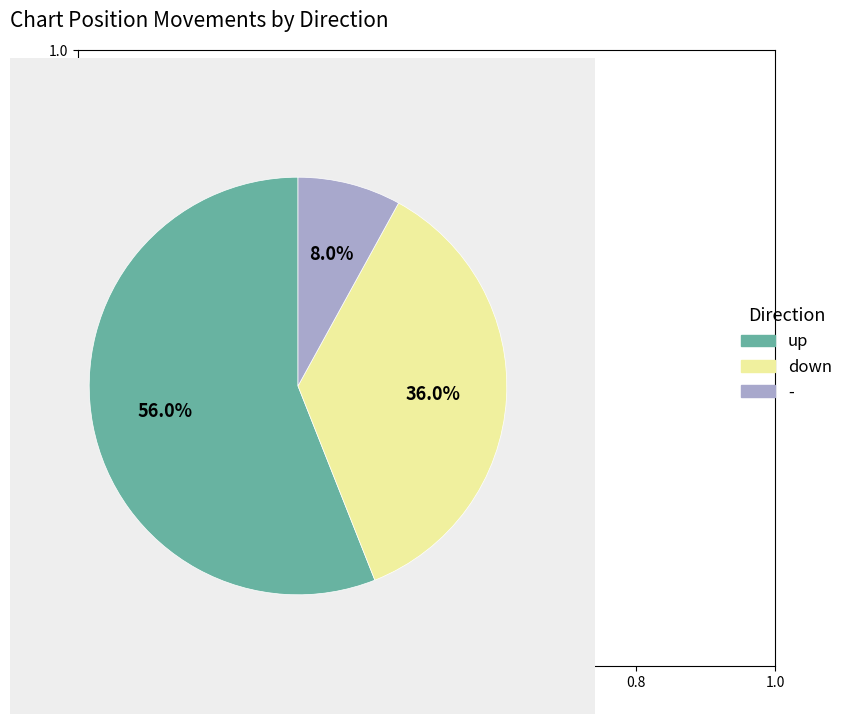

Is it true that - is 1% of the pie?

False